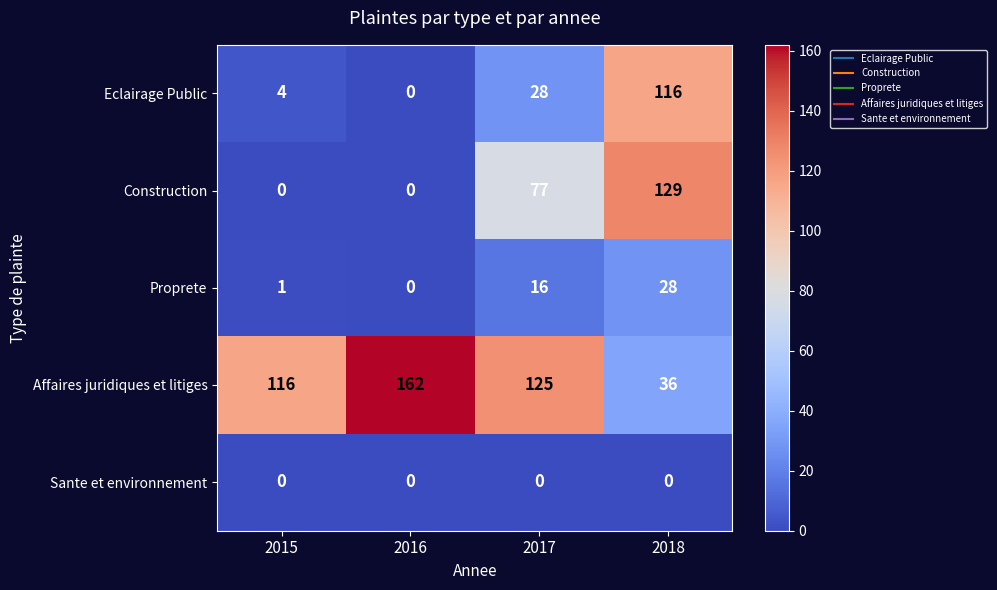

How many values in the Proprete series are below 16?

2